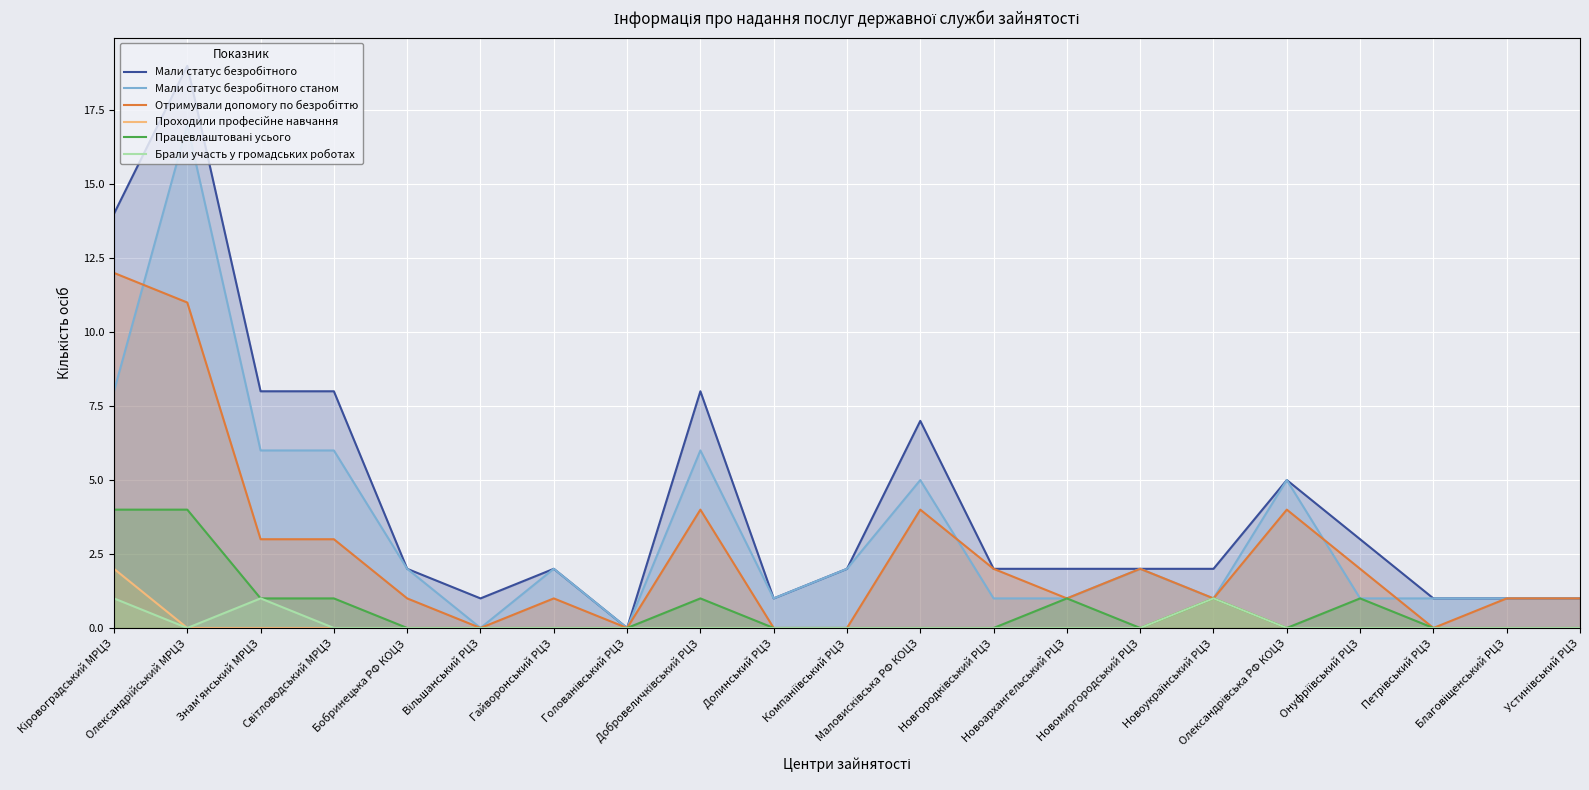

What is the label of the 5th point from the left?

Бобринецька РФ КОЦЗ